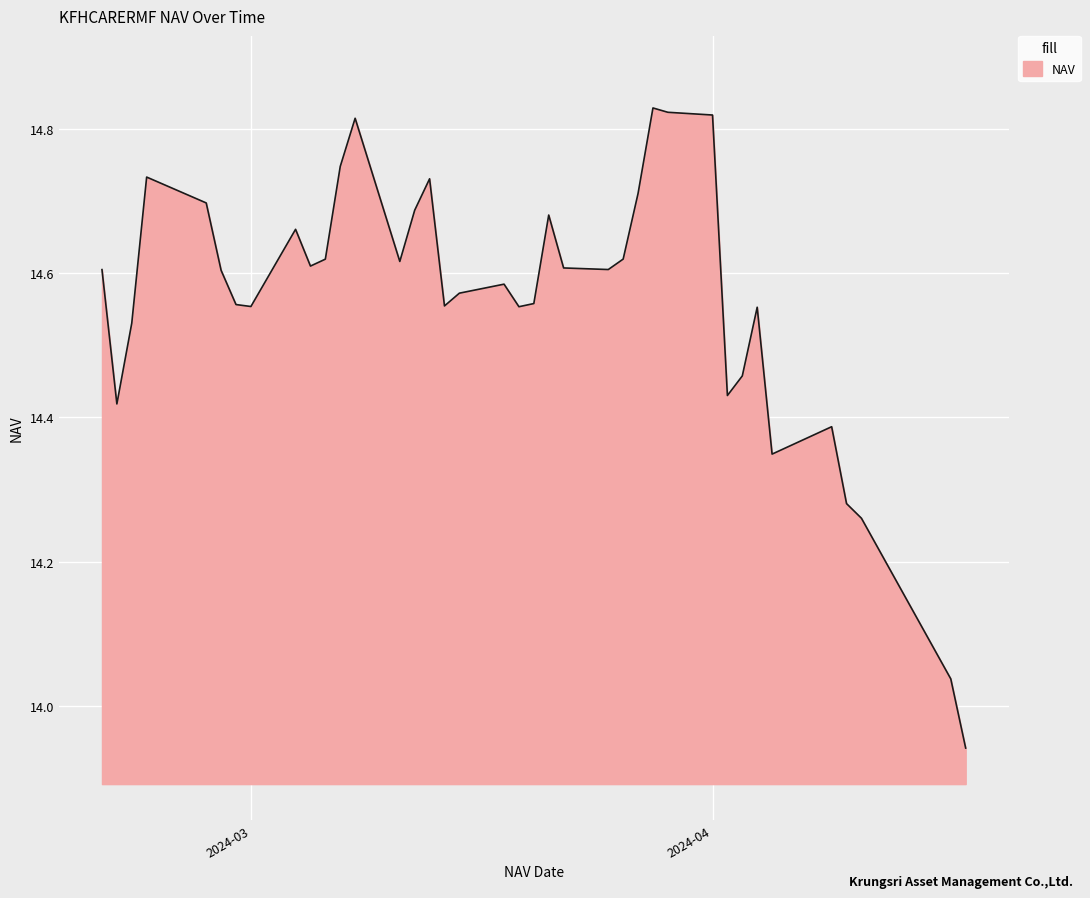

List the labels in order of value, largest first.

2024-03-28, 2024-03-29, 2024-04-01, 2024-03-08, 2024-03-07, 2024-02-23, 2024-03-13, 2024-03-27, 2024-02-27, 2024-03-12, 2024-03-21, 2024-03-04, 2024-03-26, 2024-03-06, 2024-03-11, 2024-03-05, 2024-03-22, 2024-03-25, 2024-02-20, 2024-02-28, 2024-03-18, 2024-03-15, 2024-03-20, 2024-02-29, 2024-03-14, 2024-03-01, 2024-03-19, 2024-04-04, 2024-02-22, 2024-04-03, 2024-04-02, 2024-02-21, 2024-04-09, 2024-04-05, 2024-04-10, 2024-04-11, 2024-04-17, 2024-04-18